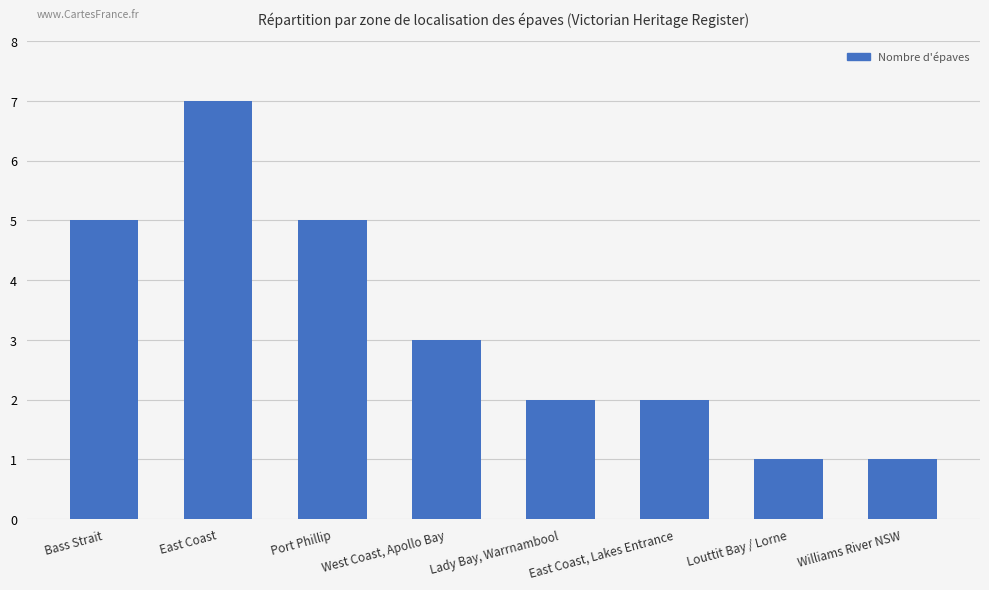

At which label does the data first exceed 3?

Bass Strait